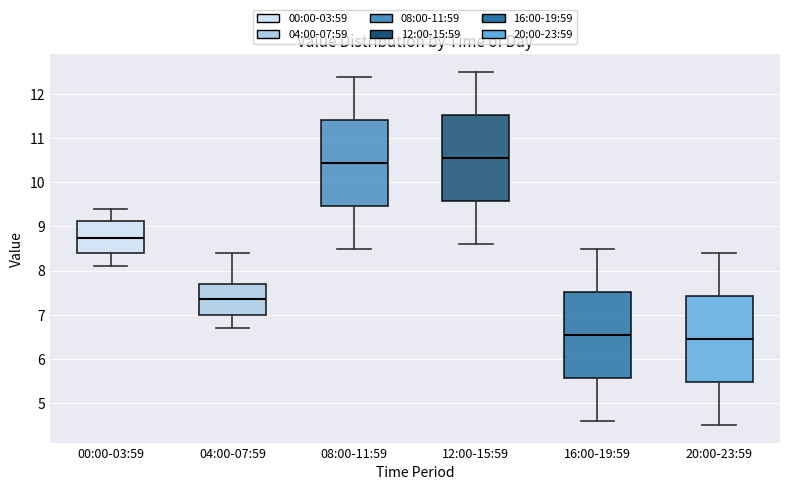

Which box's median line is the highest?

12:00-15:59